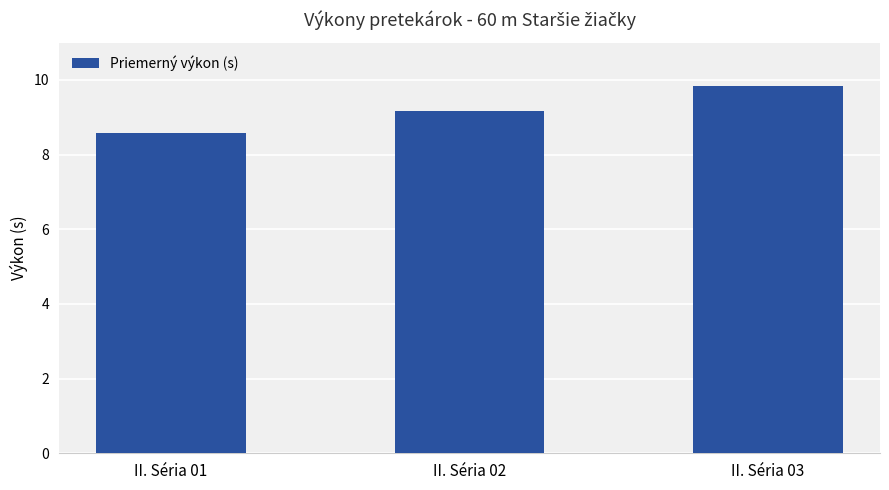

What is the average value?

9.2